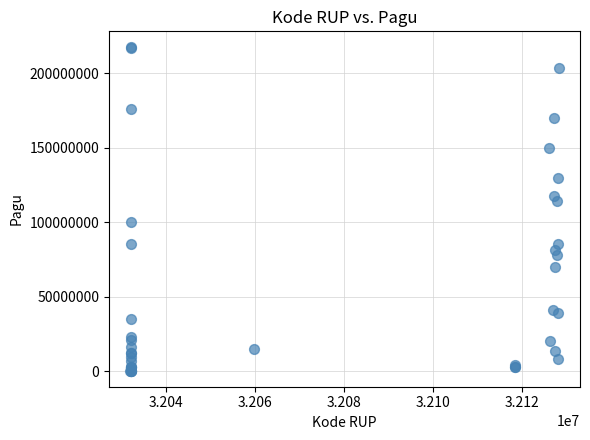

What Y value in the scatter plot is closest to 108830000?

114296000